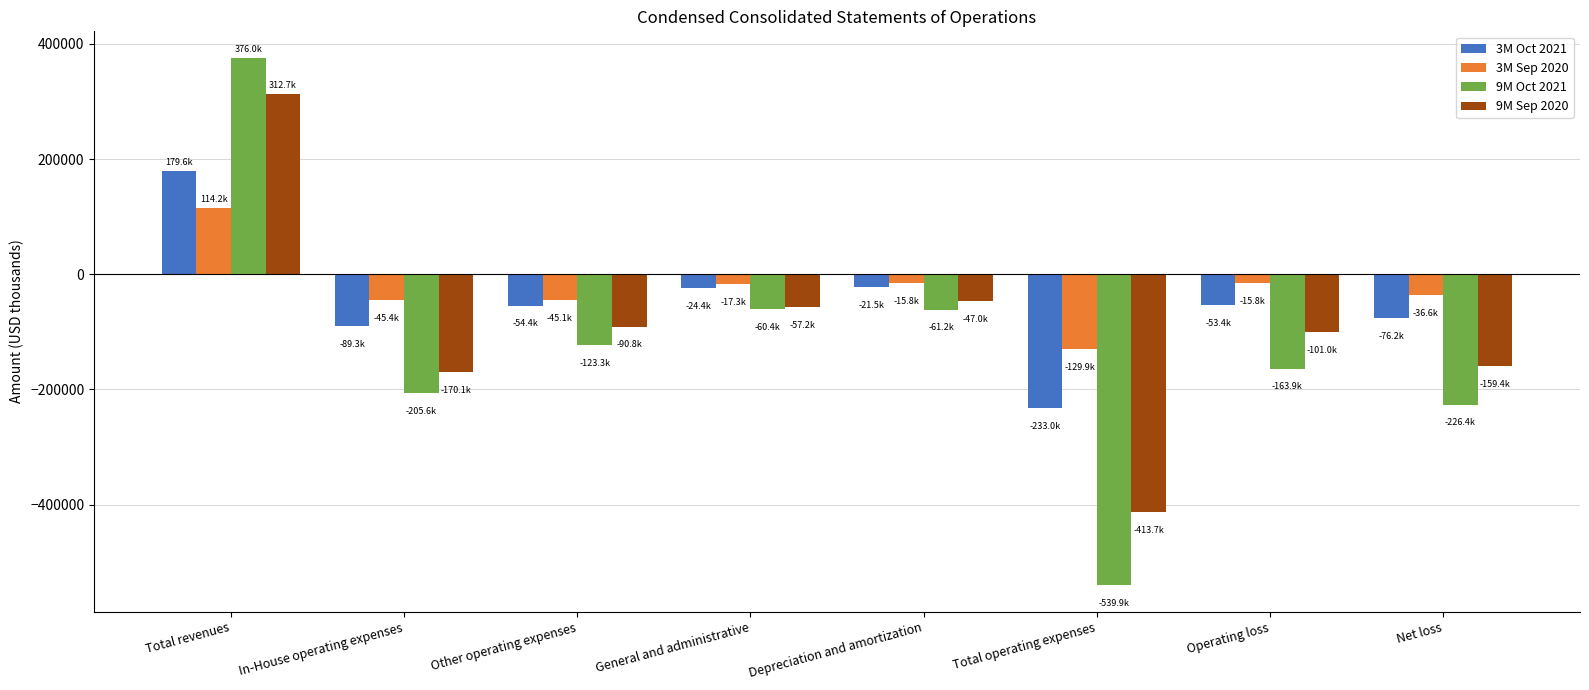

List the series in order of their peak value, highest first.

9M Oct 2021, 9M Sep 2020, 3M Oct 2021, 3M Sep 2020